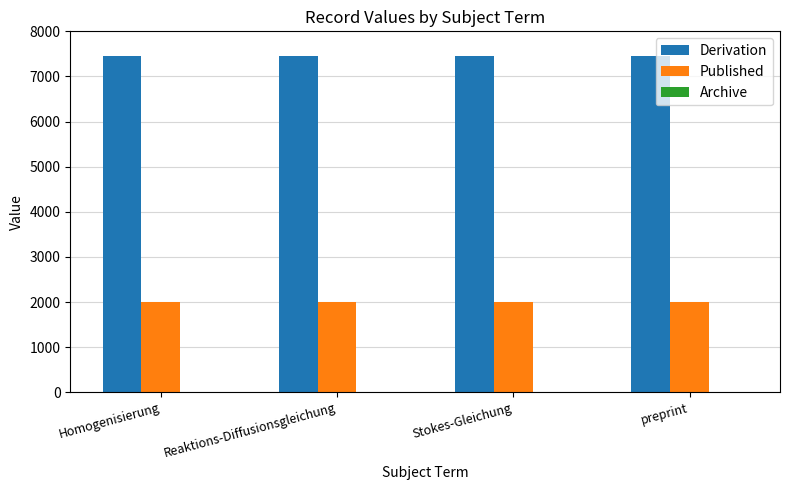

The value of Published at Stokes-Gleichung is 3380. True or false?

False